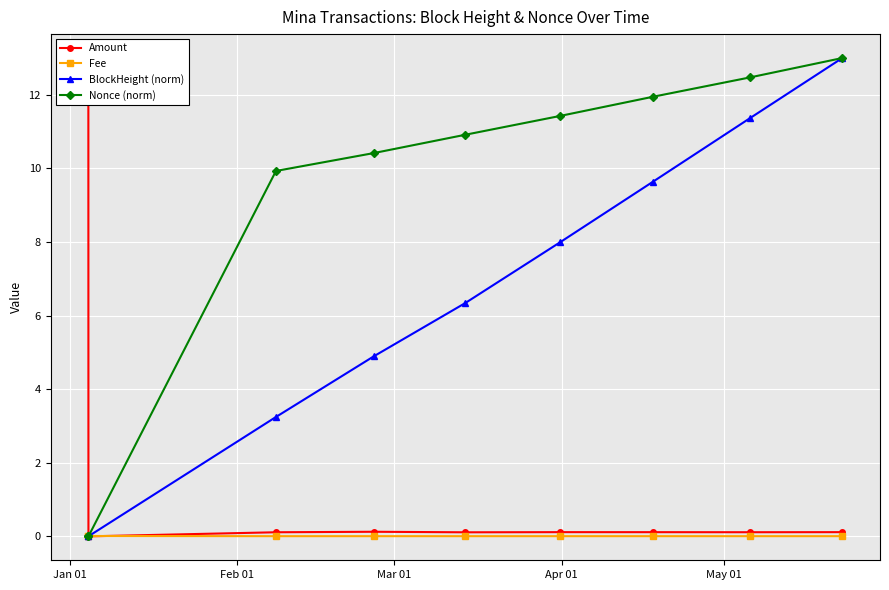

Count the number of data series in this chart.

4